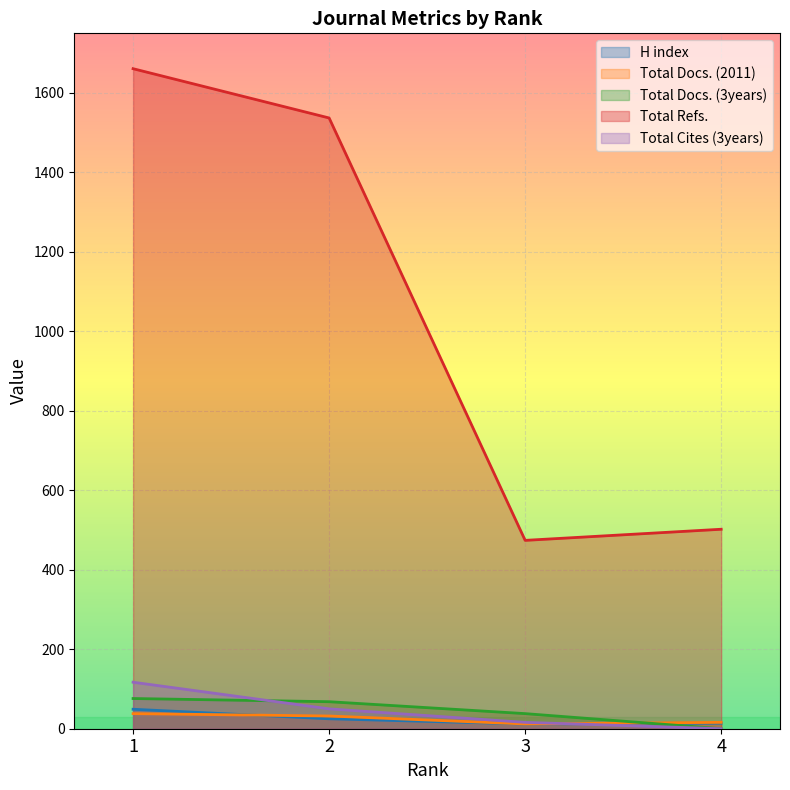

Reading left to right, transcribe all the data shown in this chart.

H index: 1=49	2=25	3=12	4=14
Total Docs. (2011): 1=38	2=32	3=12	4=16
Total Docs. (3years): 1=76	2=68	3=38	4=0
Total Refs.: 1=1661	2=1537	3=474	4=502
Total Cites (3years): 1=117	2=50	3=16	4=0